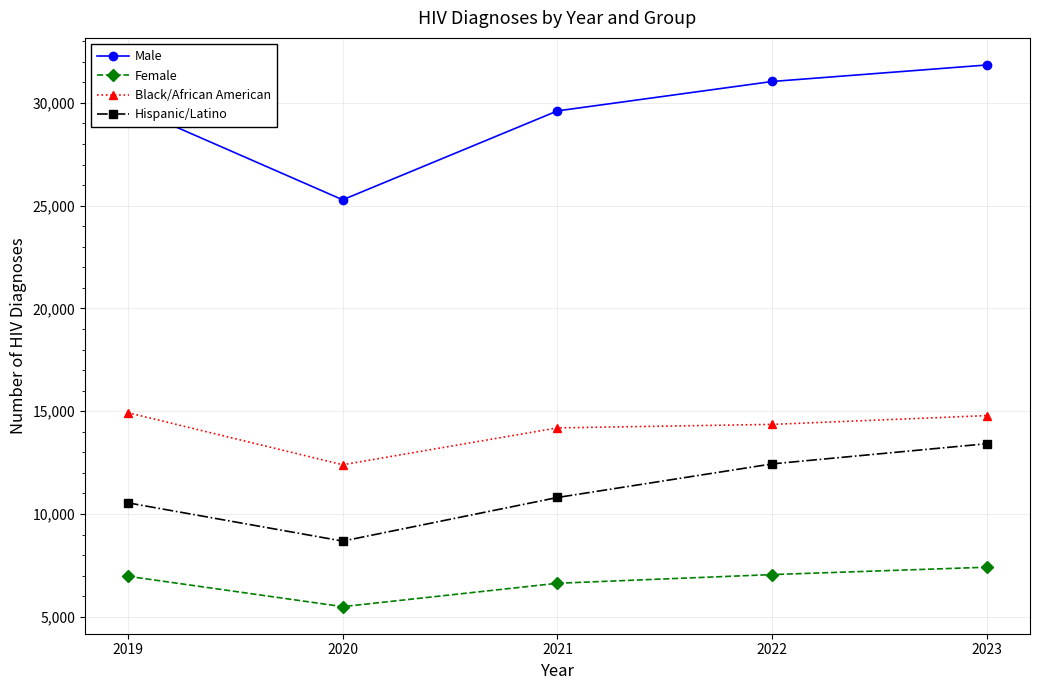

What is the spread (max minus min) of values at 2023?

24434